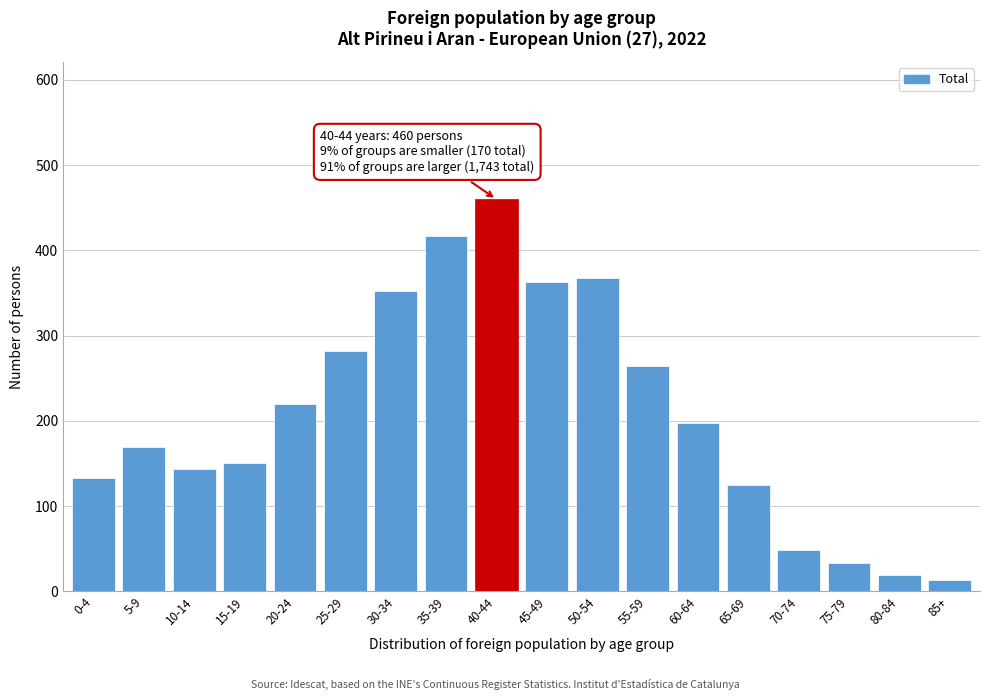

Reading left to right, list all the values displayed in this chart.

0-4=133	5-9=169	10-14=144	15-19=151	20-24=220	25-29=282	30-34=352	35-39=417	40-44=460	45-49=363	50-54=368	55-59=264	60-64=197	65-69=125	70-74=48	75-79=33	80-84=19	85+=13